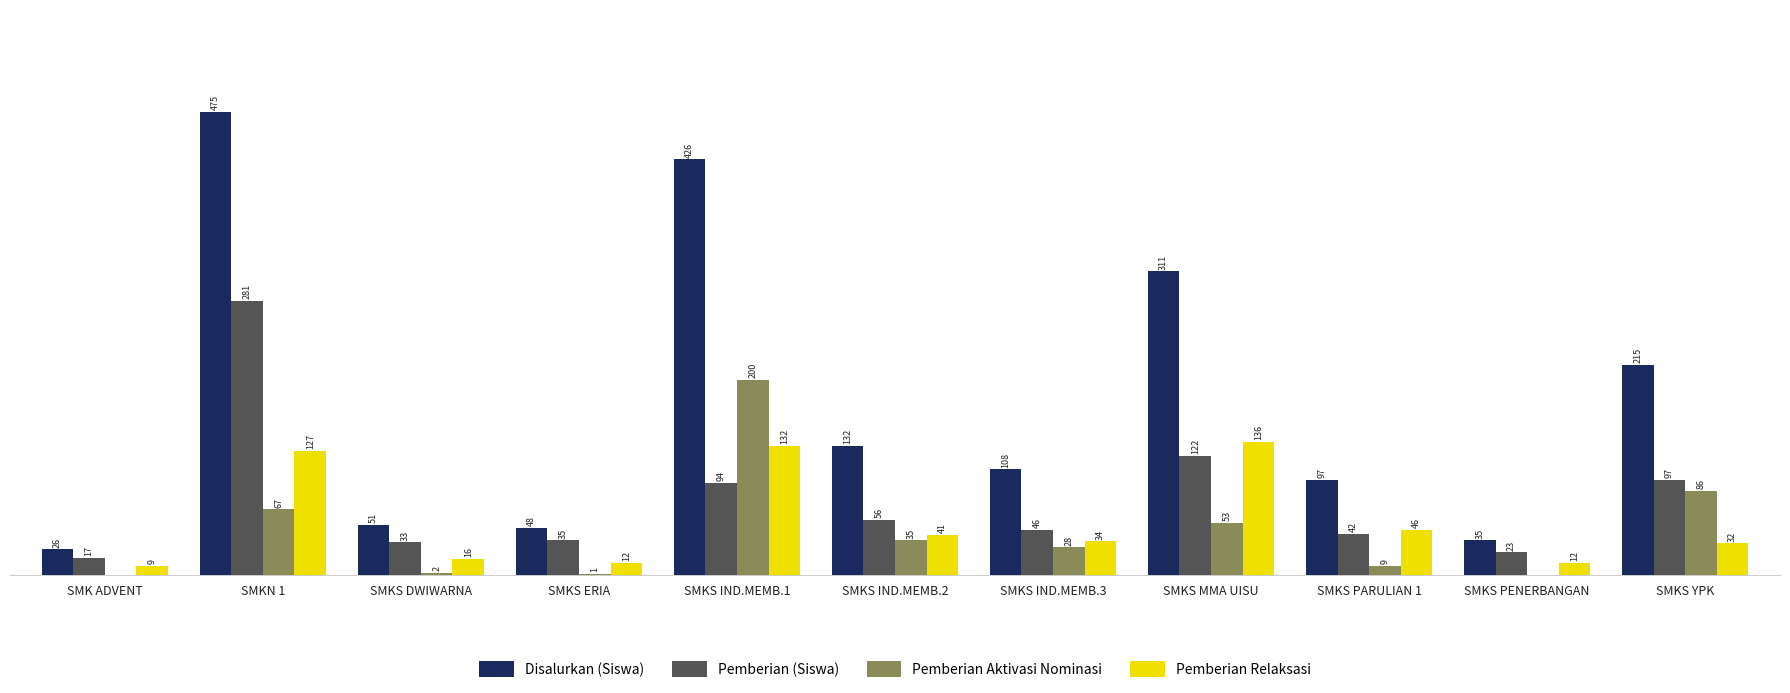

Between SMKS ERIA and SMKS IND.MEMB.3, which series saw the biggest shift?

Disalurkan (Siswa)